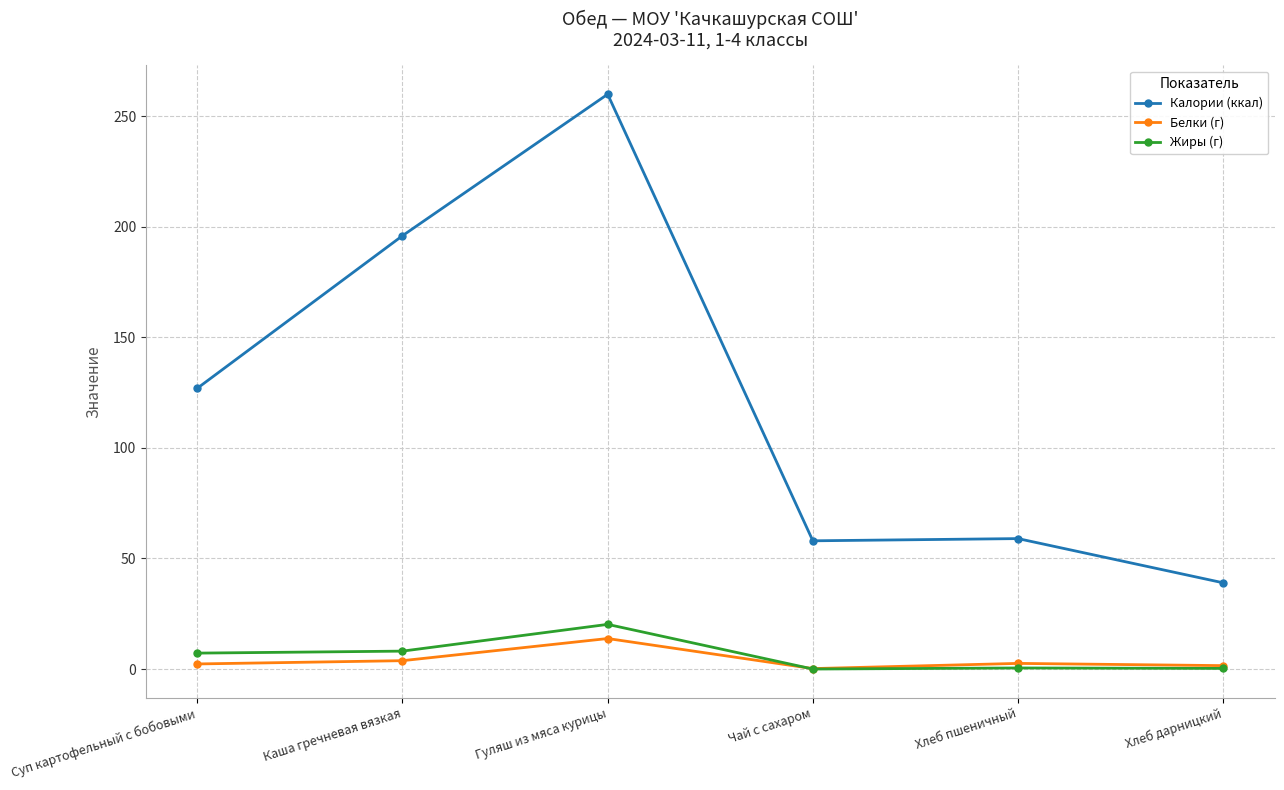

Where is Калории (ккал) nearest to the value 149?

Суп картофельный с бобовыми